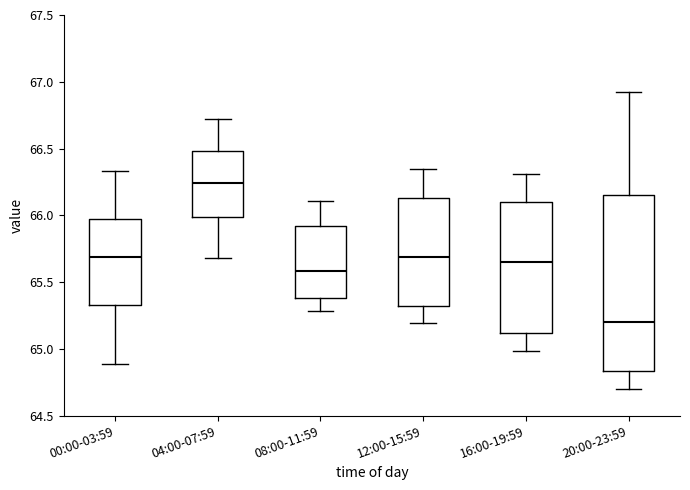

Reading left to right, transcribe this box plot: for each box, give where its median line is, the range the box spans, and where its two whiskers end, as read against the y-axis. The values are not printed on the chart, so give them approximately, as read against the axis.

00:00-03:59: median 65.70, box 65.35 to 65.95, whiskers 64.90 to 66.35
04:00-07:59: median 66.25, box 66.00 to 66.50, whiskers 65.70 to 66.70
08:00-11:59: median 65.60, box 65.40 to 65.90, whiskers 65.30 to 66.10
12:00-15:59: median 65.70, box 65.30 to 66.15, whiskers 65.20 to 66.35
16:00-19:59: median 65.65, box 65.10 to 66.10, whiskers 65.00 to 66.30
20:00-23:59: median 65.20, box 64.85 to 66.15, whiskers 64.70 to 66.90